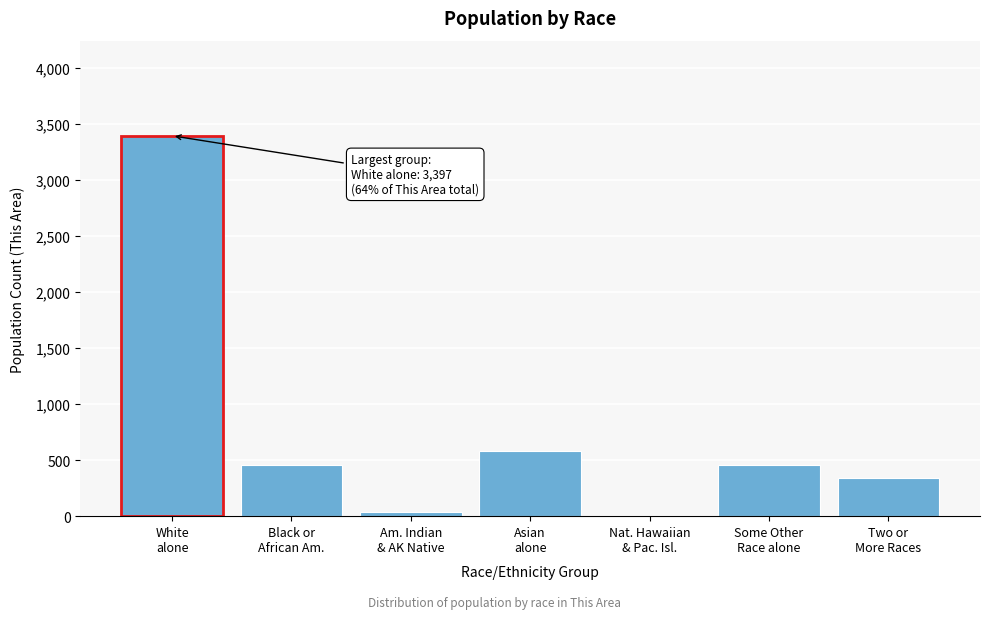

What is the maximum value shown in the chart?

3397